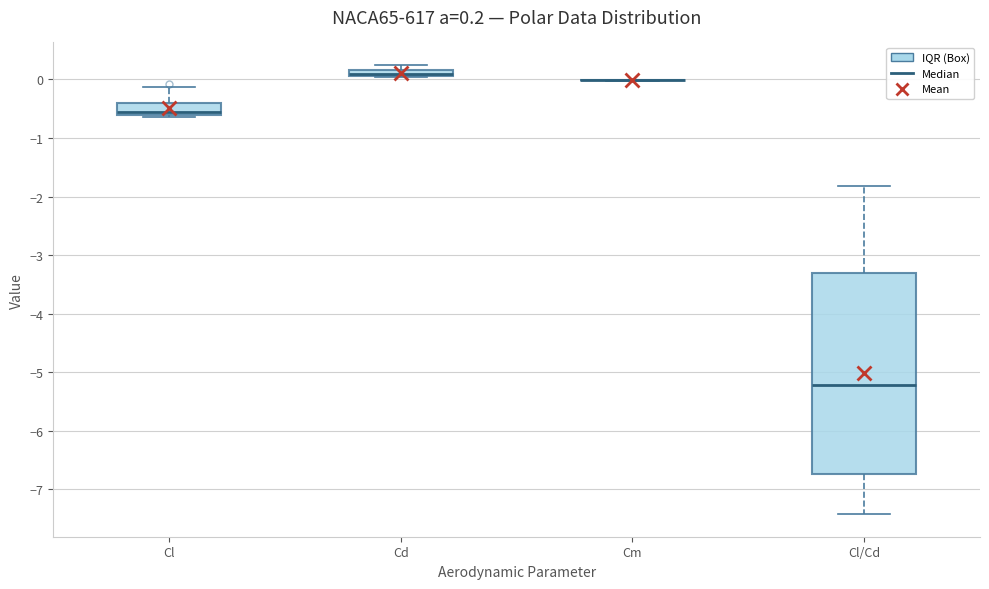

Which box is the tallest, from its lower edge to its upper edge?

Cl/Cd